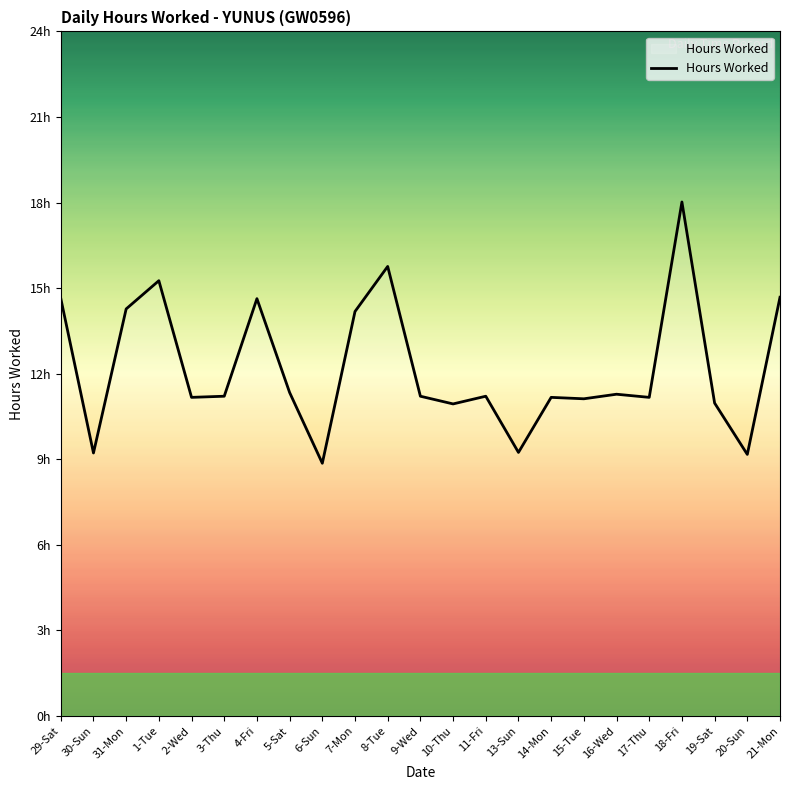

At which category does the chart reach its peak across all series?

18-Fri